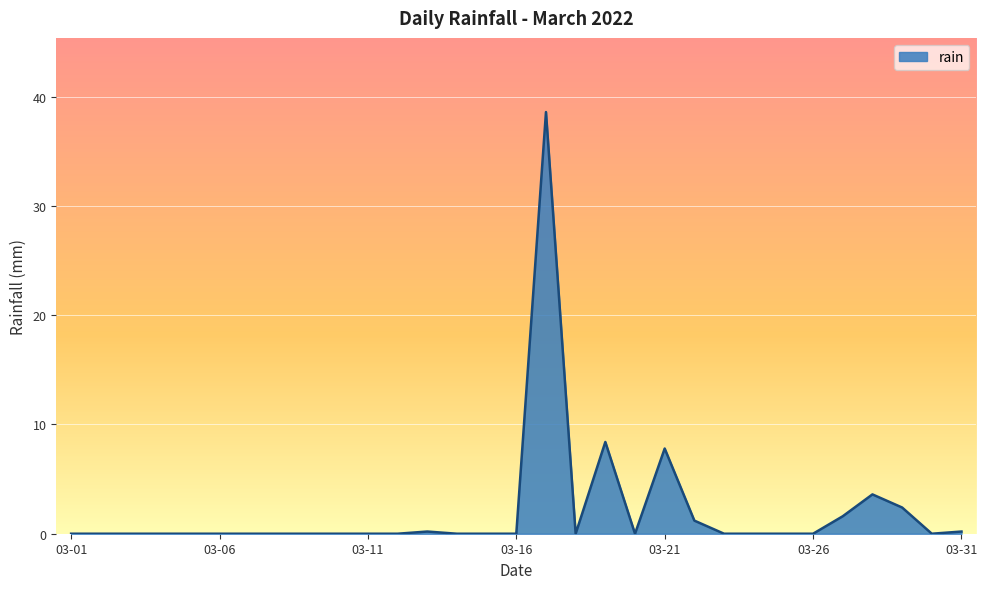

Reading right to left, extract all data points from this chart.

0.2	0.0	2.4	3.6	1.6	0.0	0.0	0.0	0.0	1.2	7.8	0.0	8.4	0.0	38.6	0.0	0.0	0.0	0.2	0.0	0.0	0.0	0.0	0.0	0.0	0.0	0.0	0.0	0.0	0.0	0.0